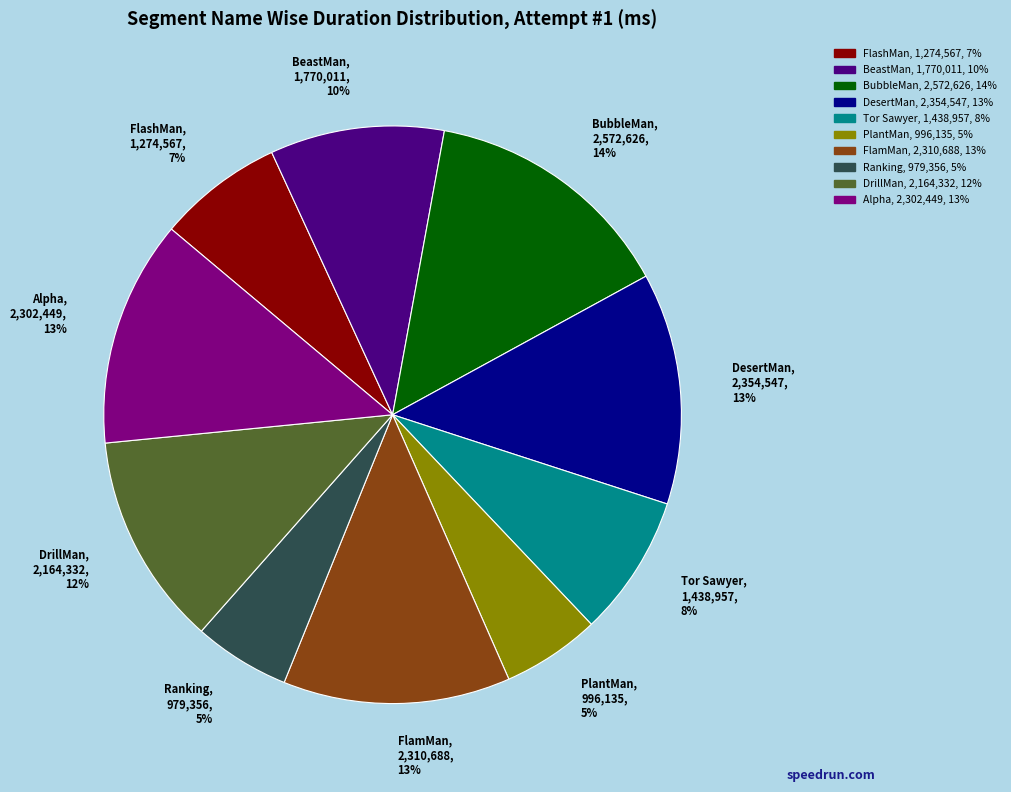

Which slice is the largest?

BubbleMan